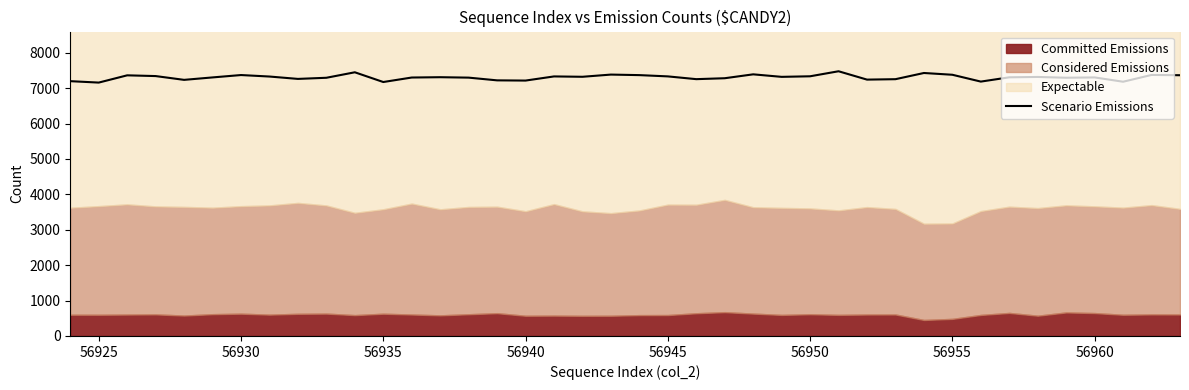

What is the value of the 27th point from the left?

7336